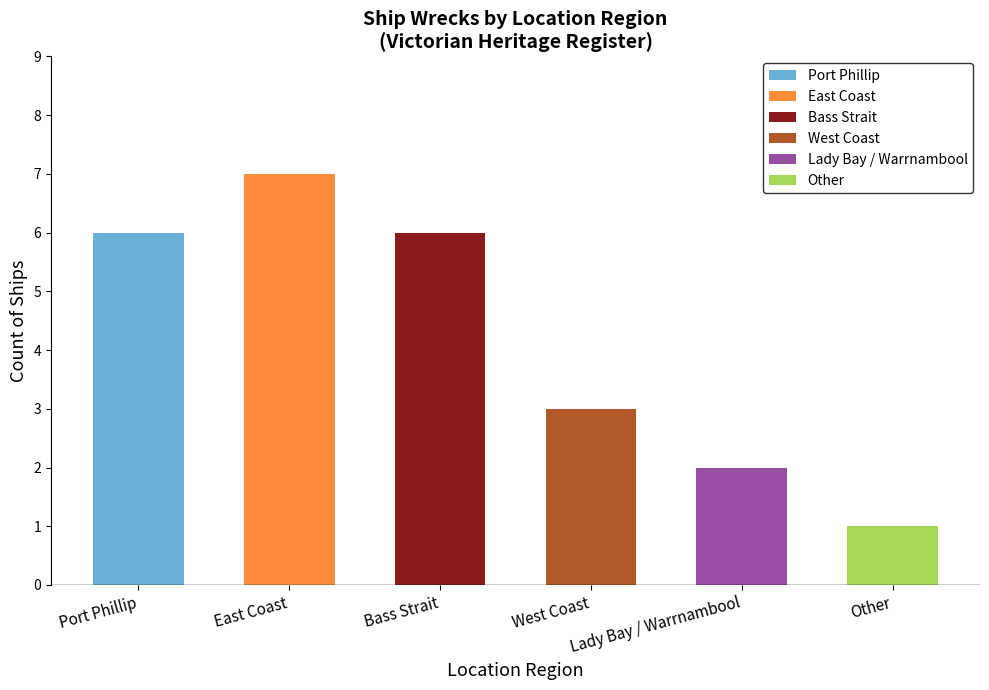

What is the label of the 5th bar from the left?

Lady Bay / Warrnambool